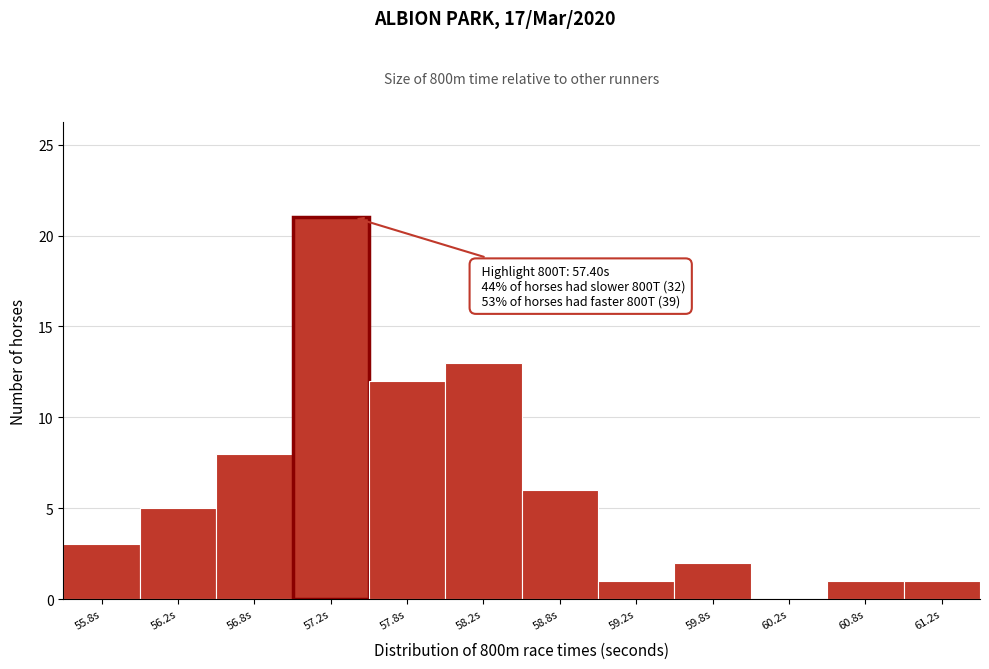

Which range on the x-axis has the tallest bar?

57.0 to 57.5